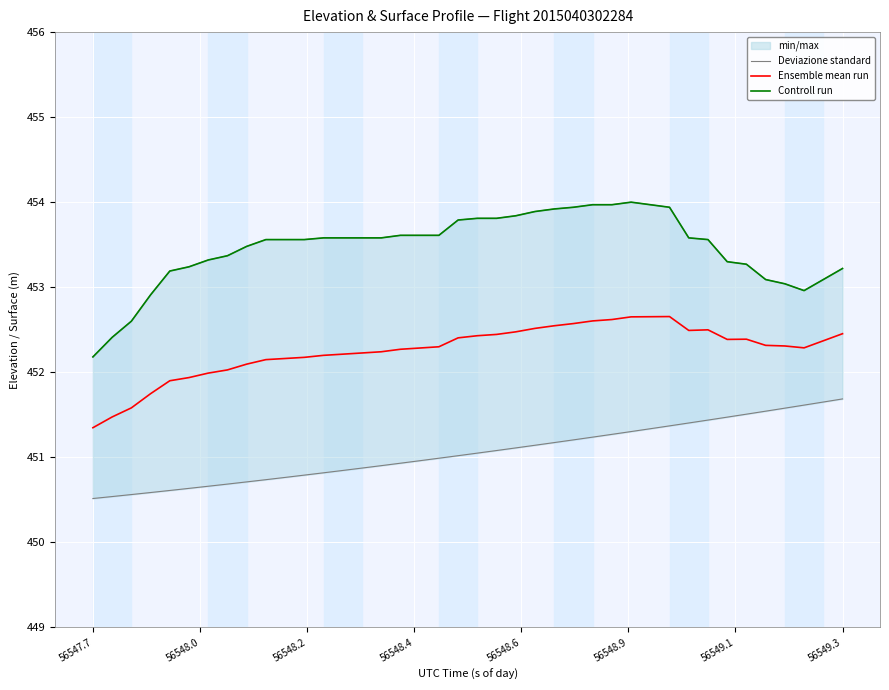

True or false: Deviazione standard and Ensemble mean run intersect in this chart.

False